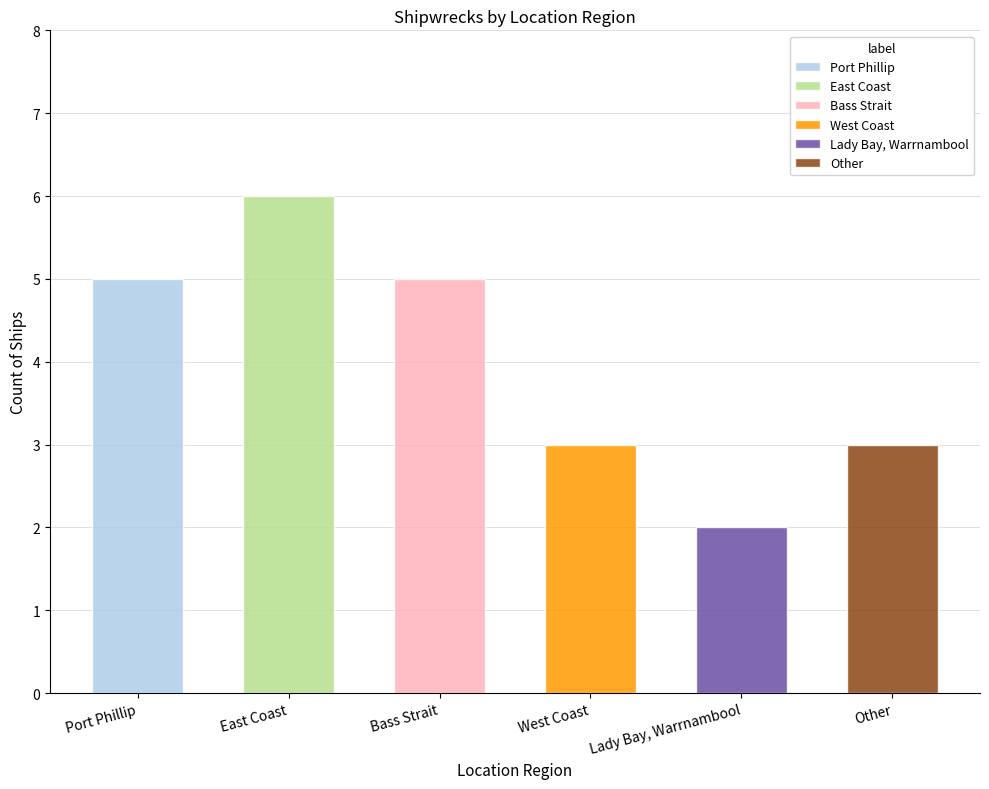

List the labels in order of value, smallest first.

Lady Bay, Warrnambool, West Coast, Other, Port Phillip, Bass Strait, East Coast